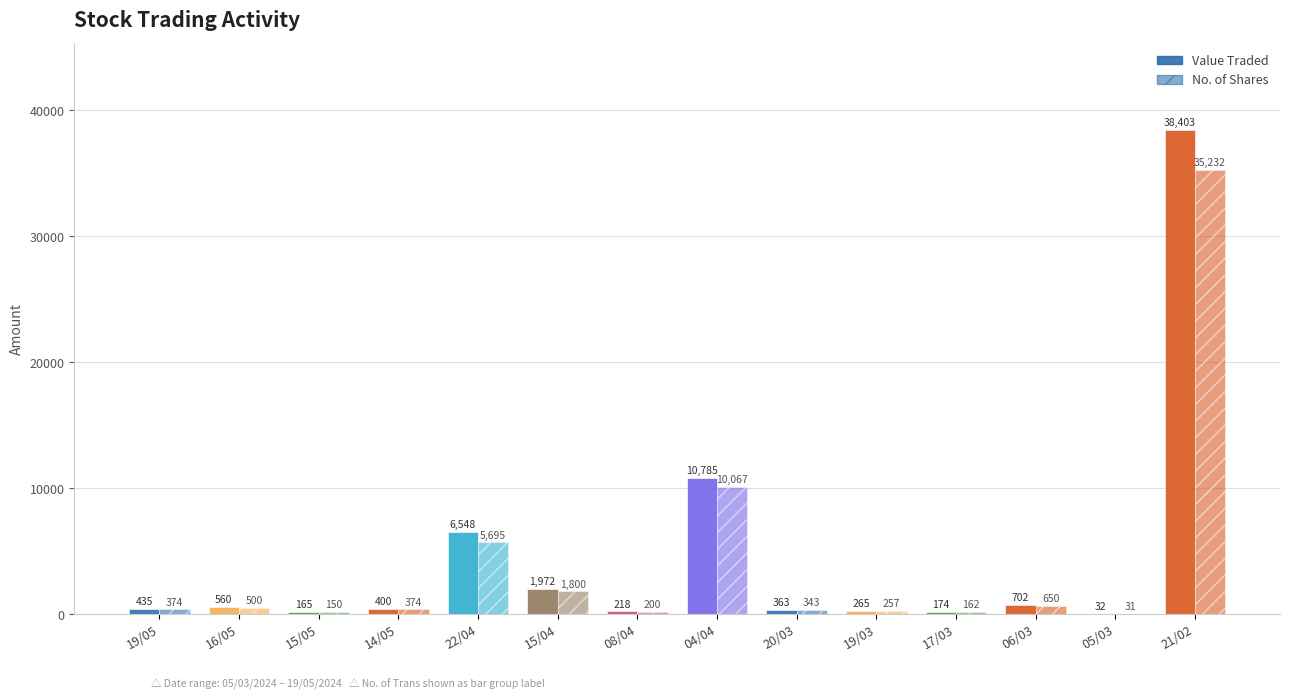

How many categories are shown in the chart?

14